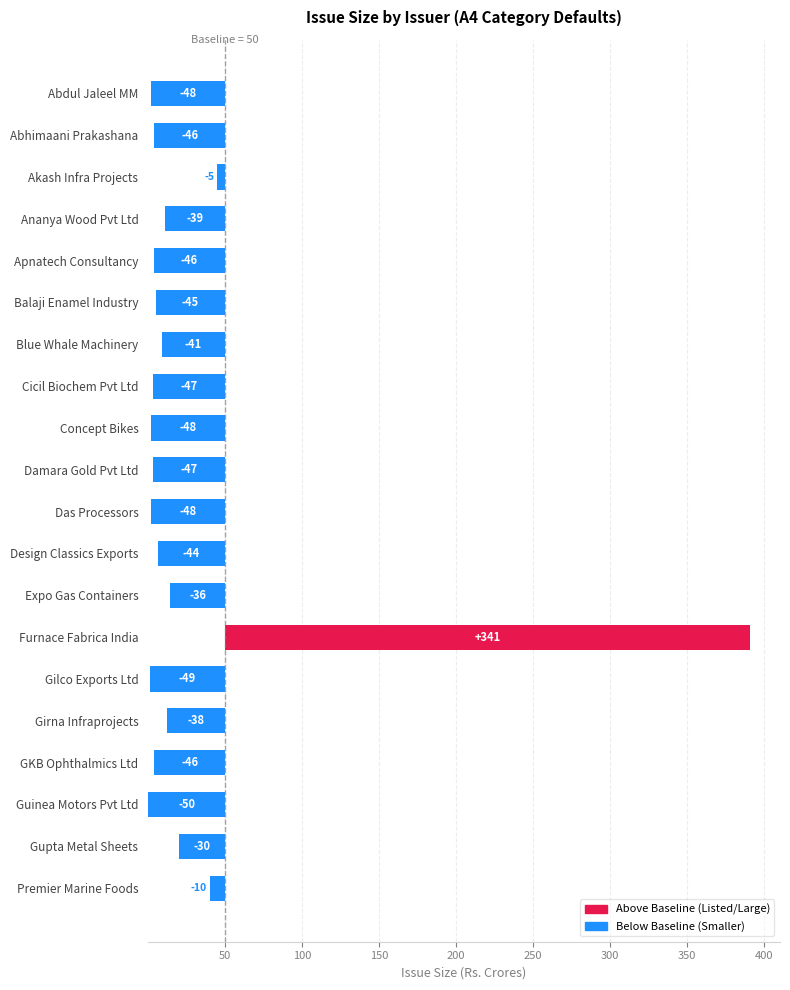

What is the smallest value displayed?

0.1